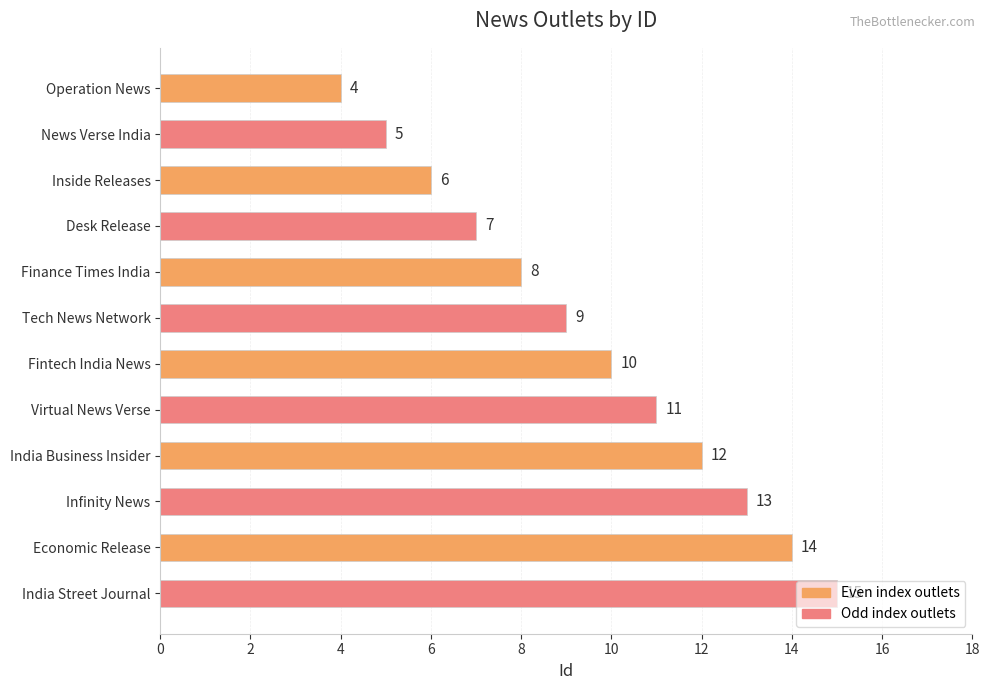

What is the value of the 4th bar from the top?

7